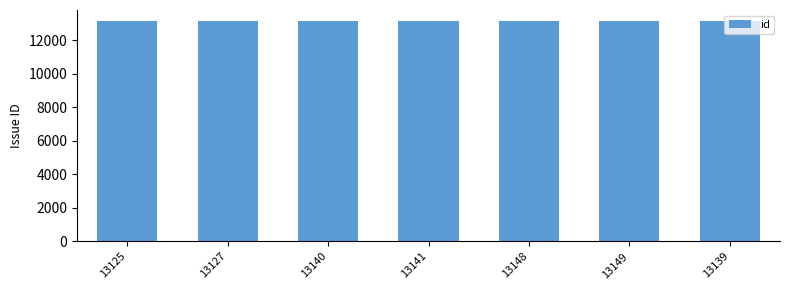

The chart shows a value of 7059 at 13140. True or false?

False